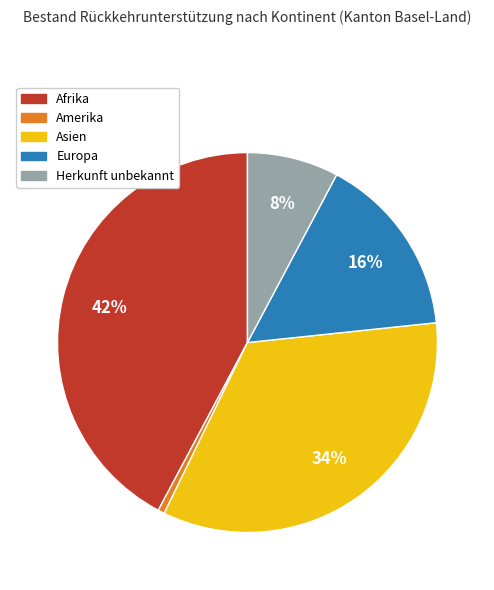

Rank the categories by value from highest to lowest.

Afrika, Asien, Europa, Herkunft unbekannt, Amerika